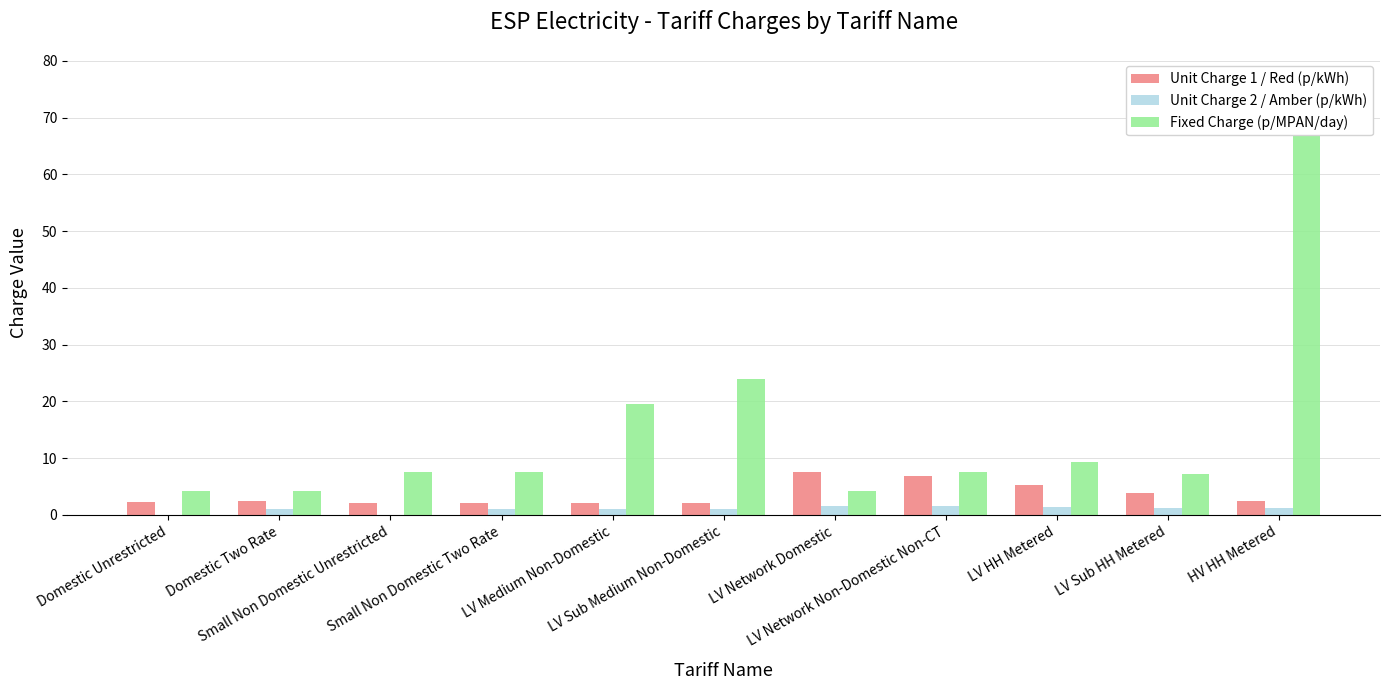

Which category has the lowest value in the Fixed Charge (p/MPAN/day) series?

Domestic Unrestricted